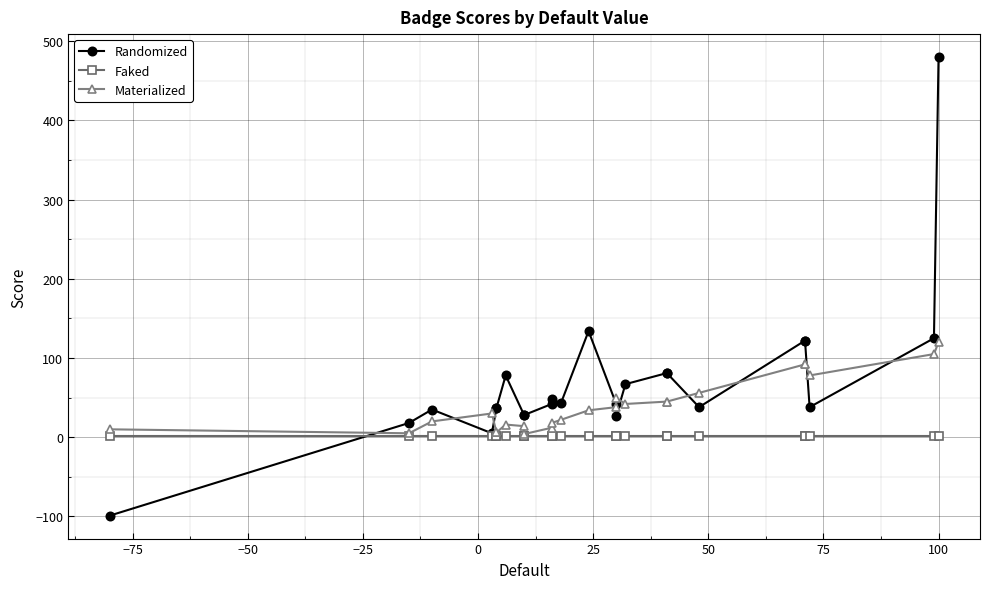

What is the smallest value displayed?

-99